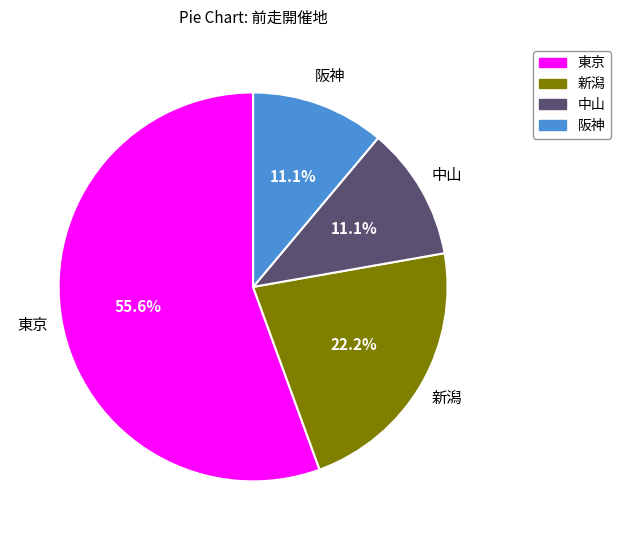

Does any single category account for the majority?

Yes